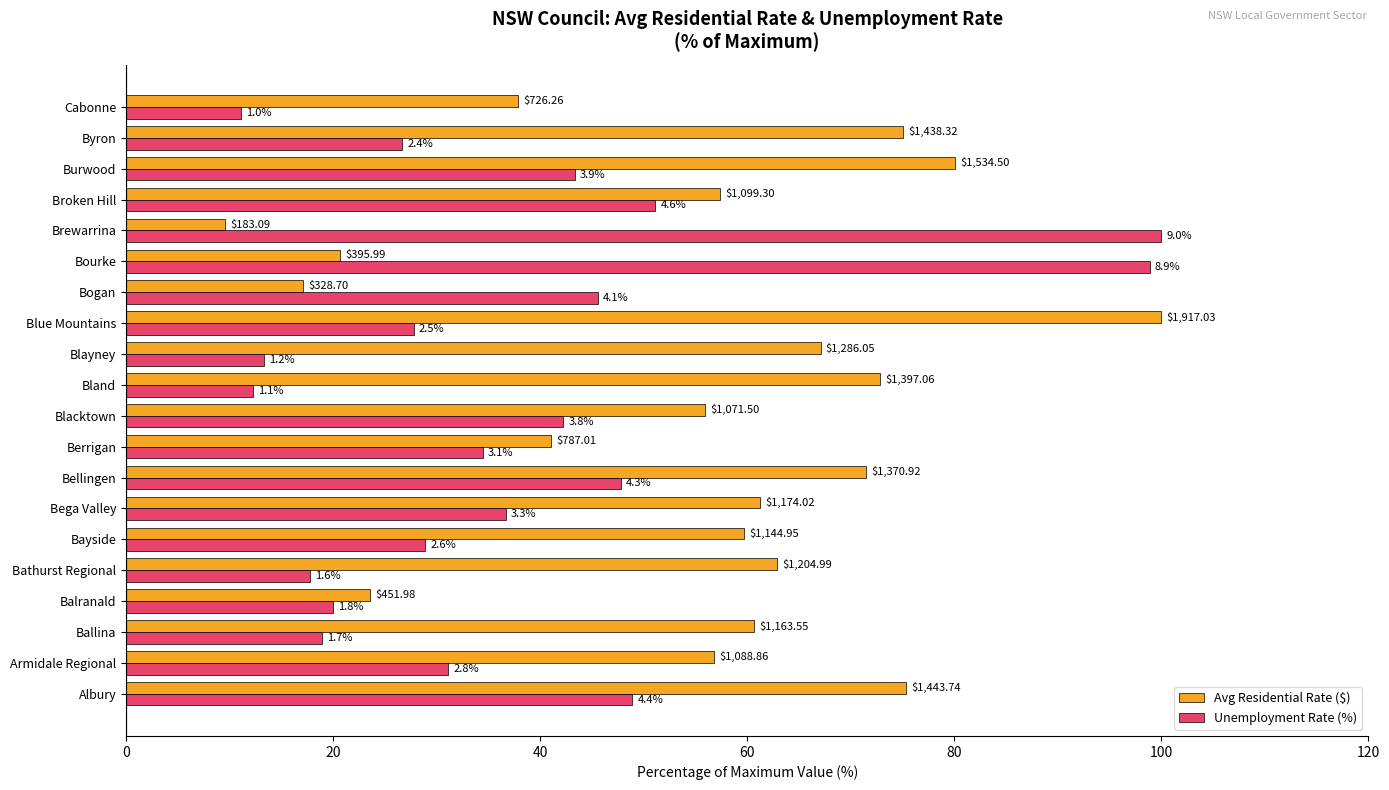

Which series has the largest total across all categories?

Avg Residential Rate ($)